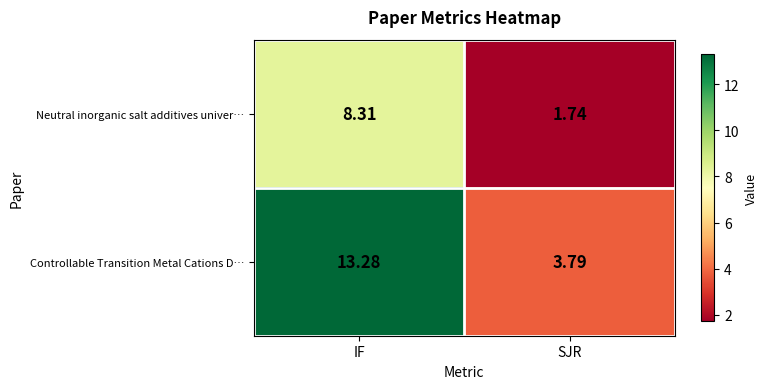

Which series has the largest range (max minus min)?

Controllable Transition Metal Cations D…